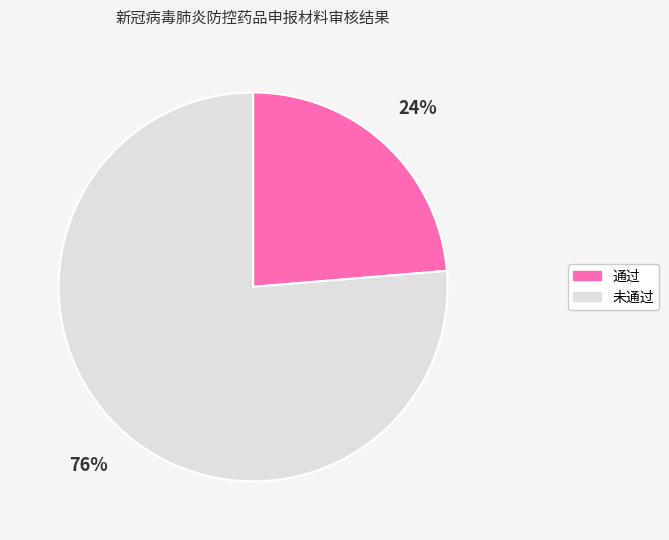

To the nearest percent, what portion does 通过 represent?

24%